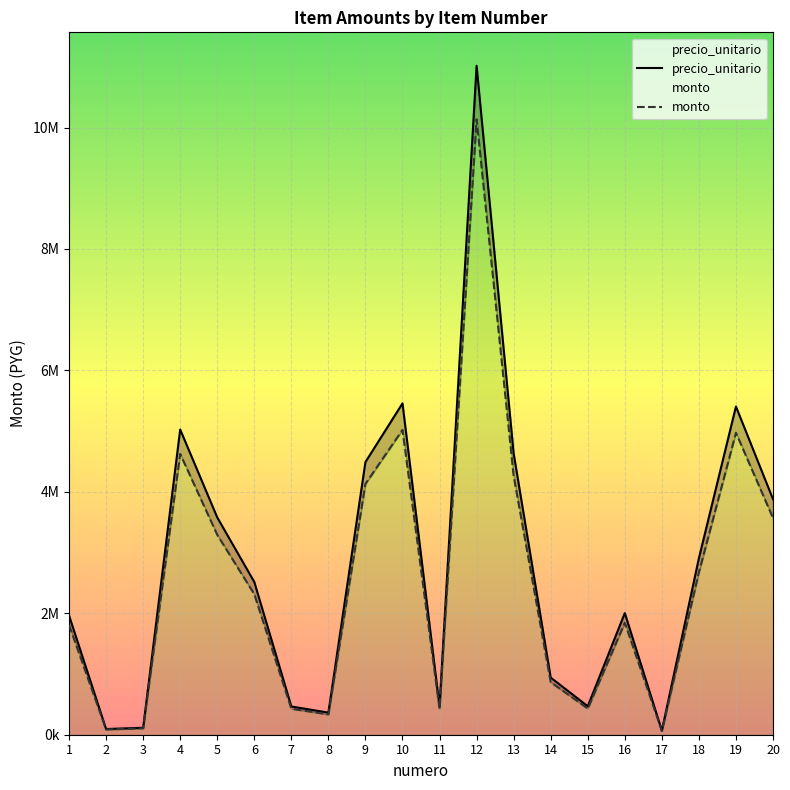

At which category is the sum across all series the highest?

12